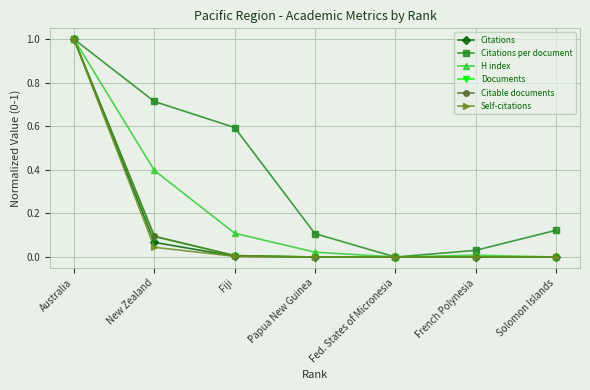

Is the value of Citations at New Zealand greater than the value of H index at Fiji?

No